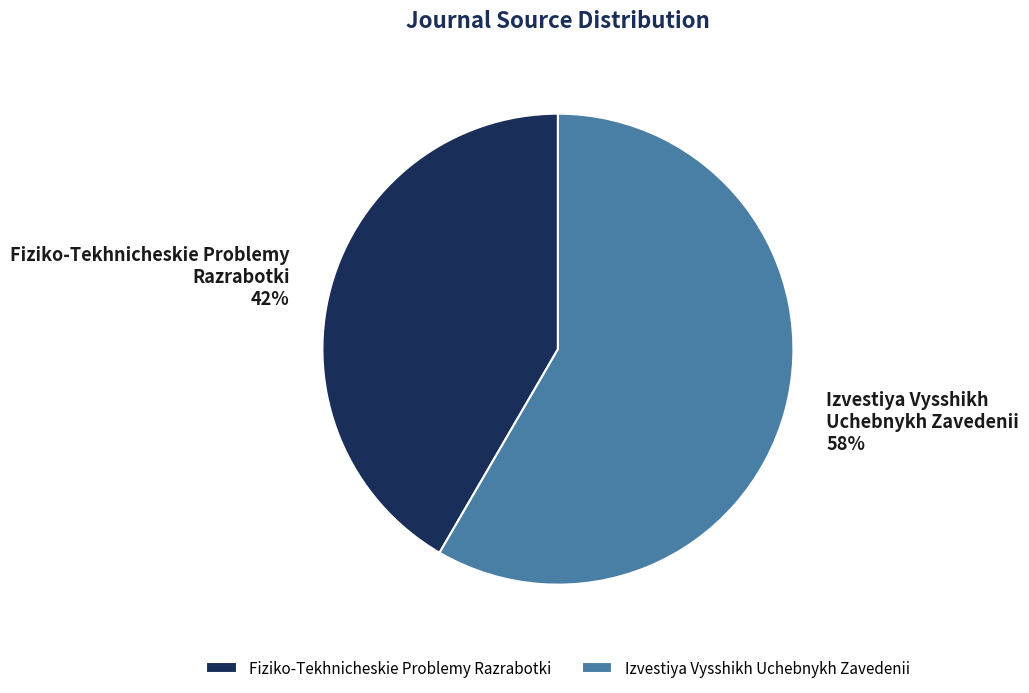

How many segments does this pie chart have?

2